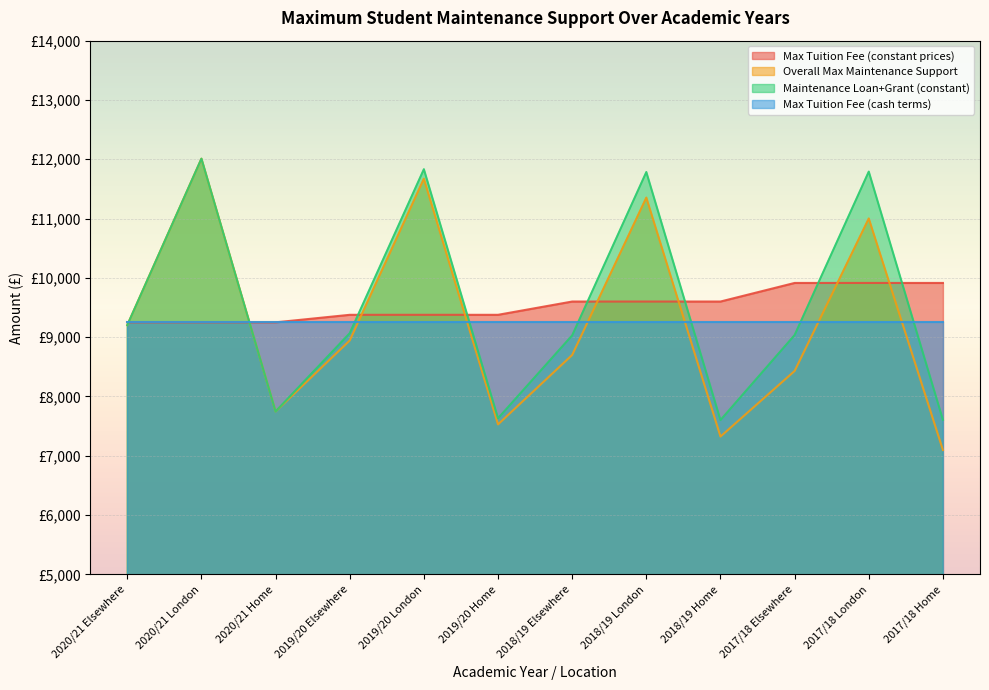

Which series has the largest total across all categories?

Max Tuition Fee (constant prices)